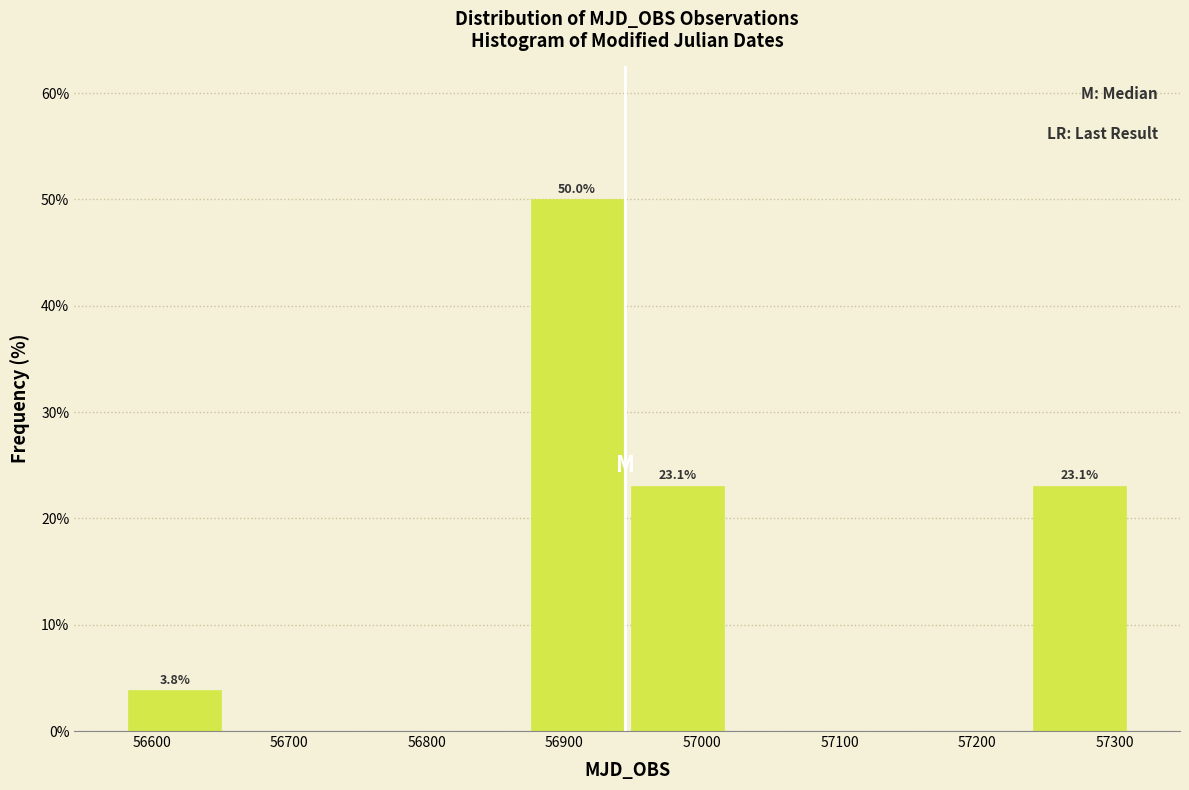

Which range on the x-axis has the tallest bar?

56870 to 56950